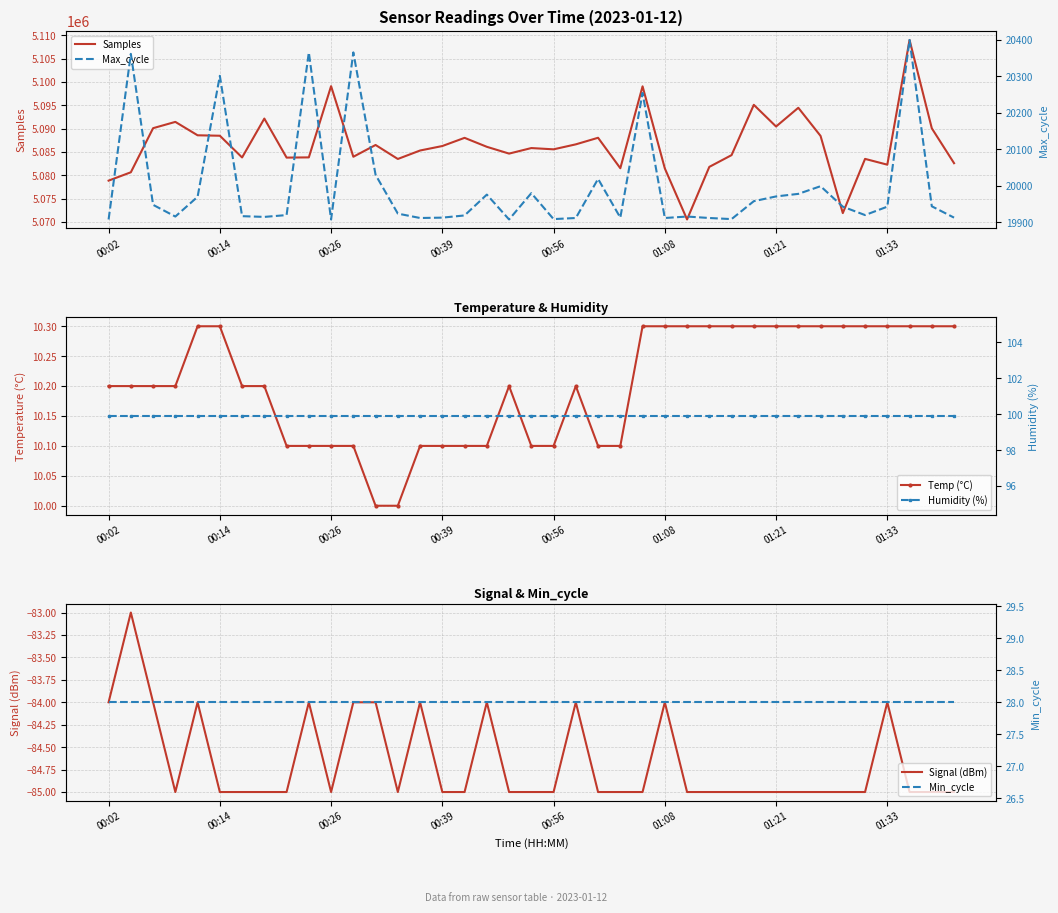

List the series in order of their peak value, highest first.

Samples, Max_cycle, Humidity (%), Min_cycle, Temp (°C), Signal (dBm)